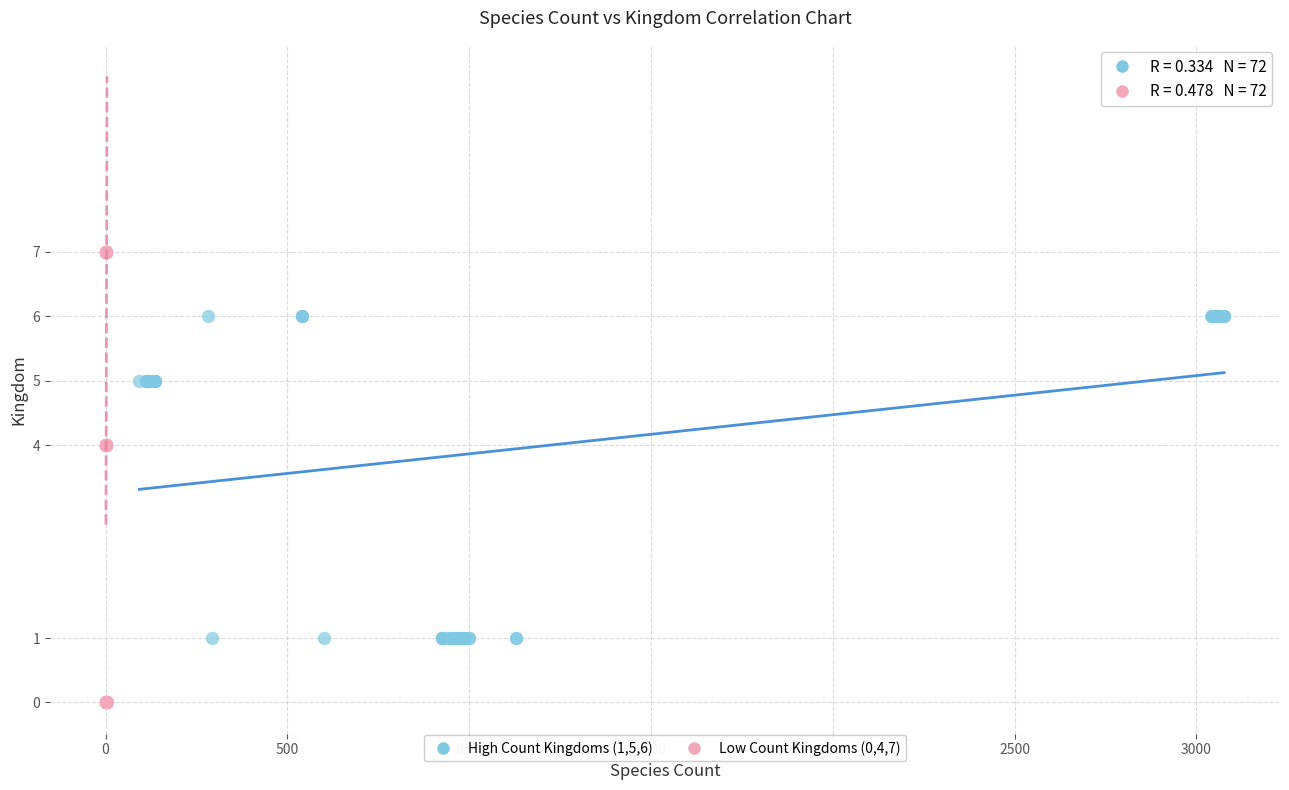

Which series has the widest spread of Y values?

Low Count Kingdoms (0,4,7)